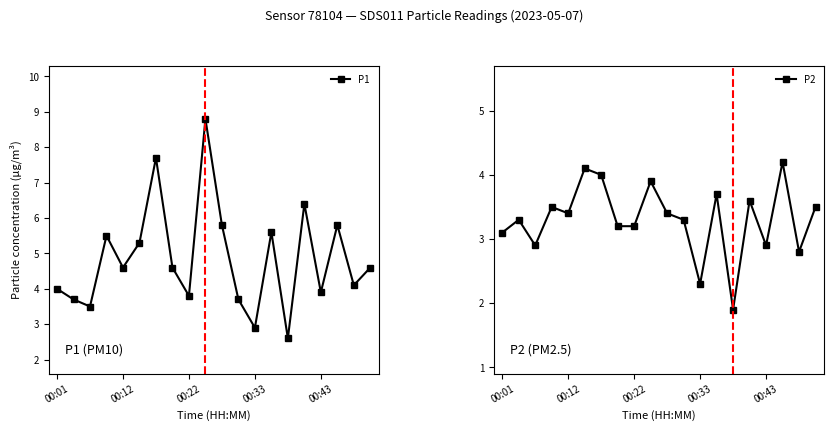

How many categories are shown in the chart?

20